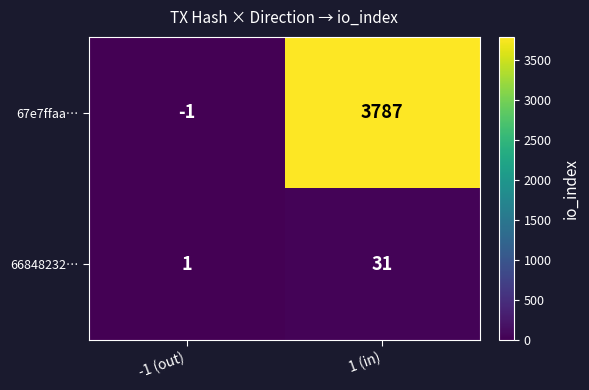

How many categories are shown in the chart?

2